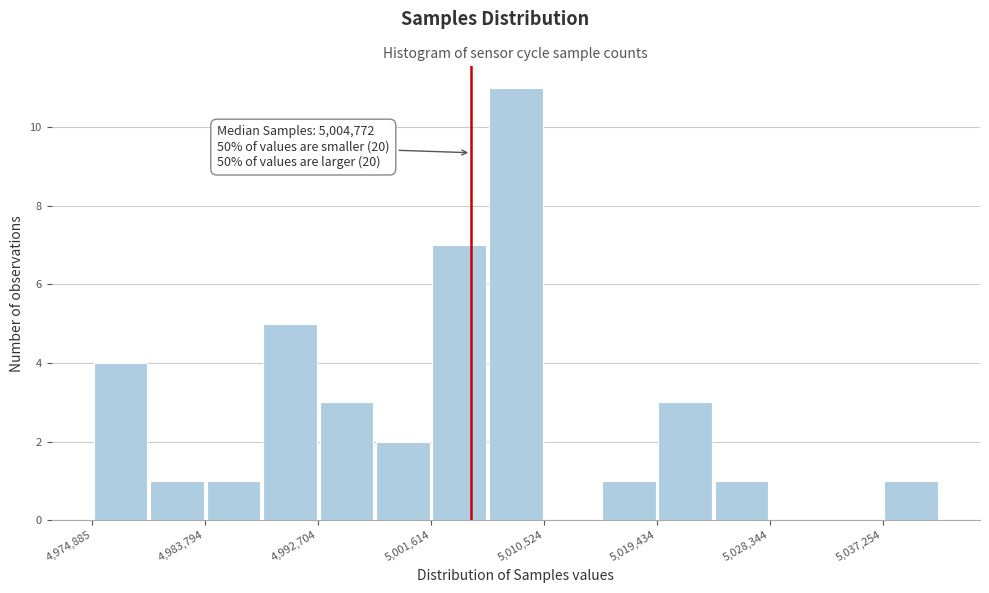

Which range on the x-axis has the tallest bar?

5006000 to 5011000